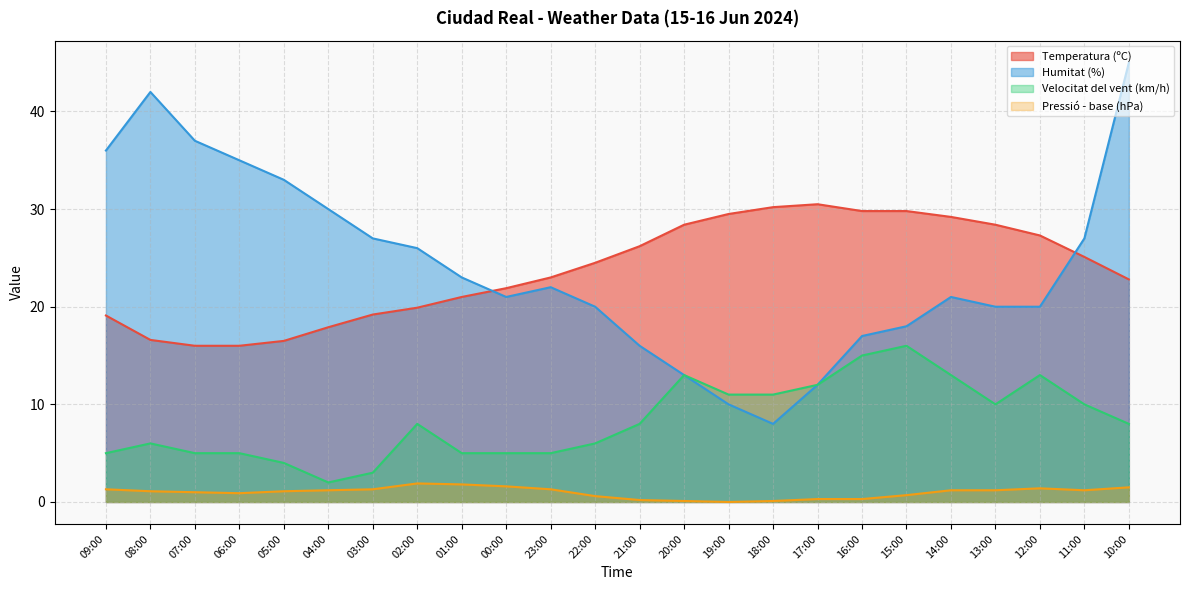

True or false: Humitat (%) and Velocitat del vent (km/h) cross at least once.

False